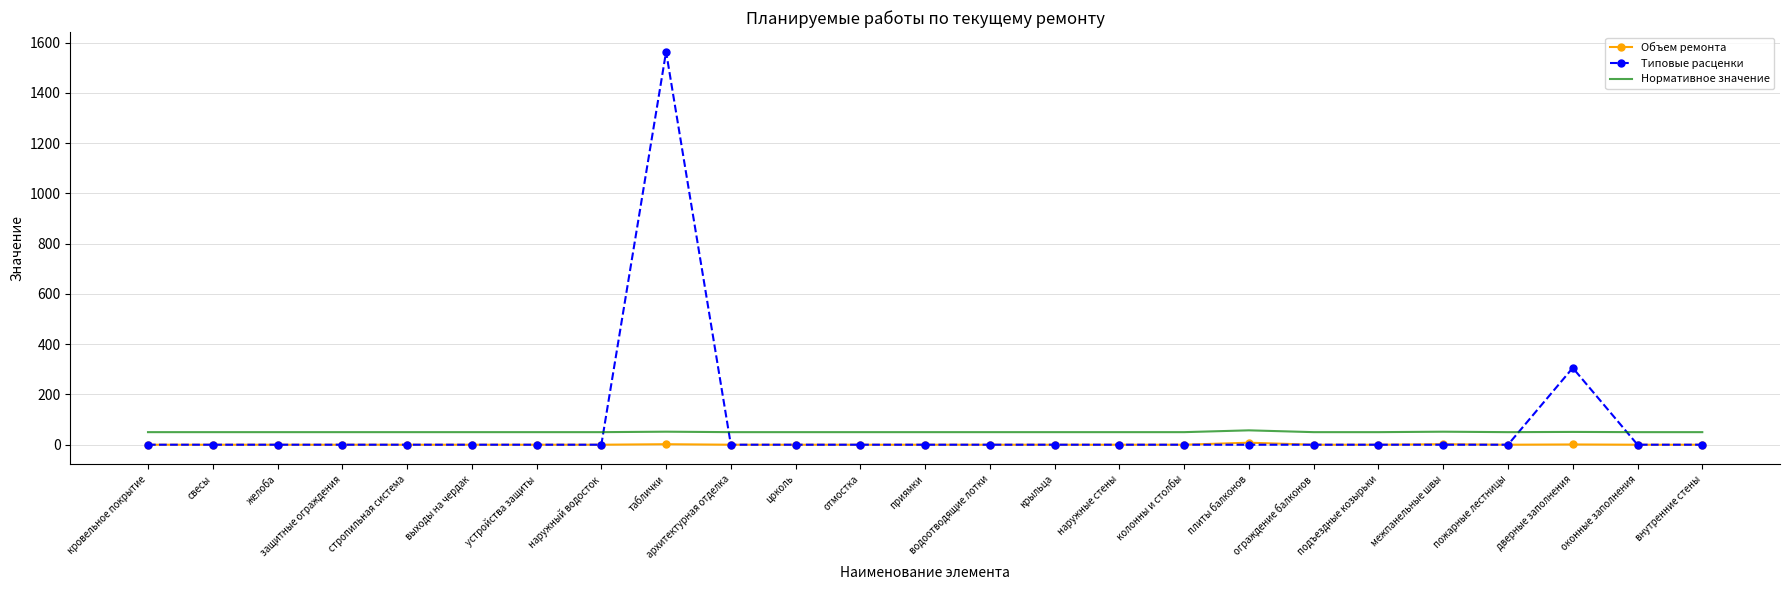

In Объем ремонта, how many points are higher than both neighbors (excluding endpoints)?

4